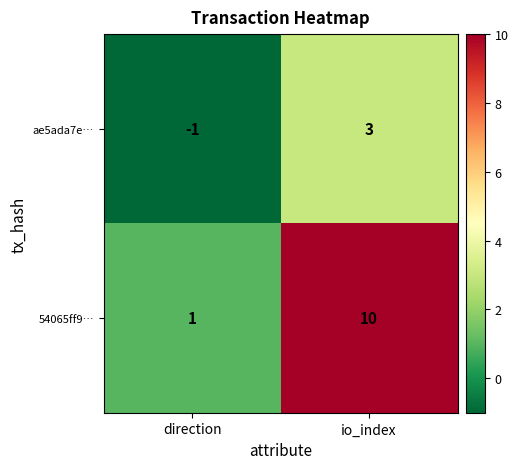

The 54065ff9… series shows 4 at io_index. True or false?

False